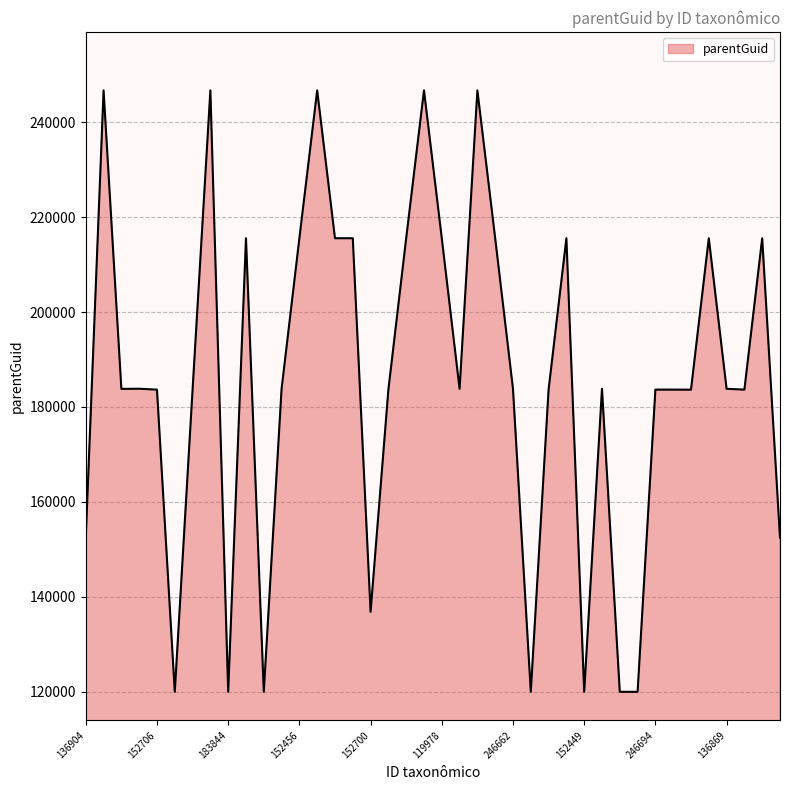

What is the greatest value displayed?

246700